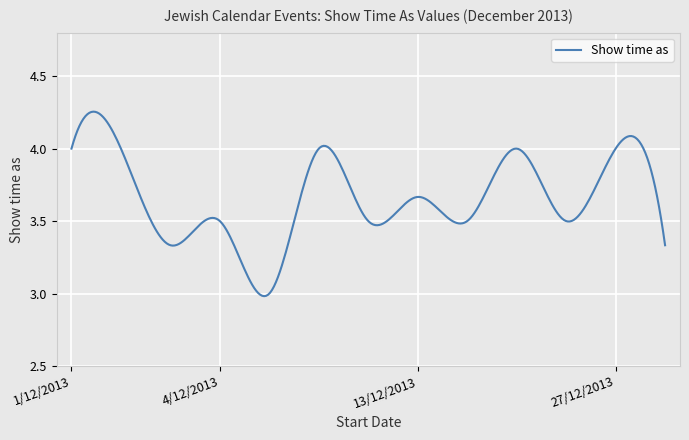

What is the difference between the maximum and minimum values?

1.3